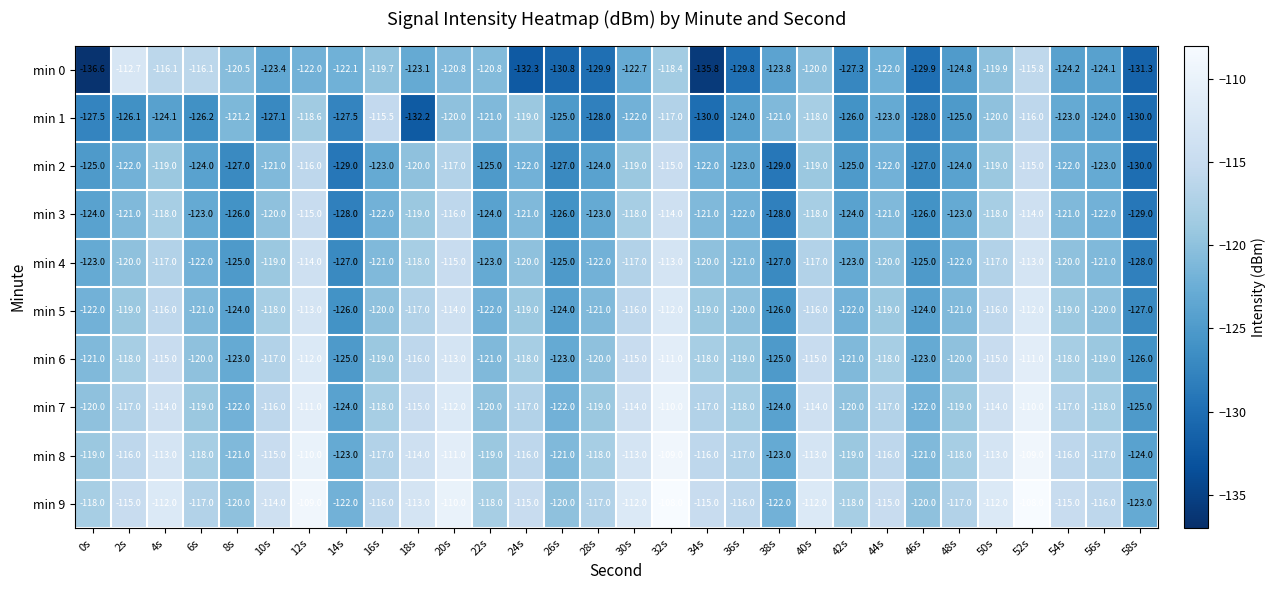

What is the greatest value displayed?

-108.0